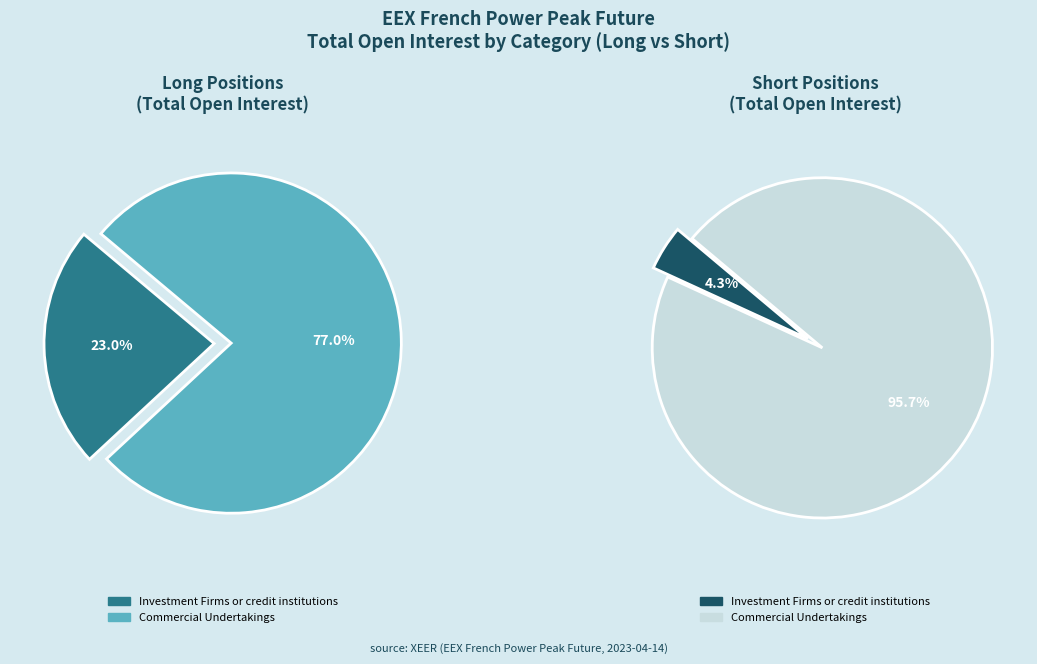

To the nearest percent, what percentage of the pie is Investment Firms or credit institutions?

4%